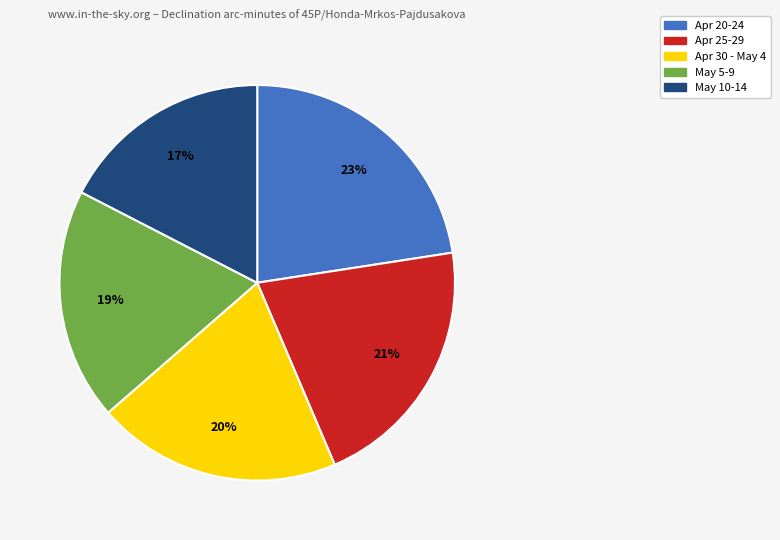

Is it true that May 5-9 is 19% of the pie?

True